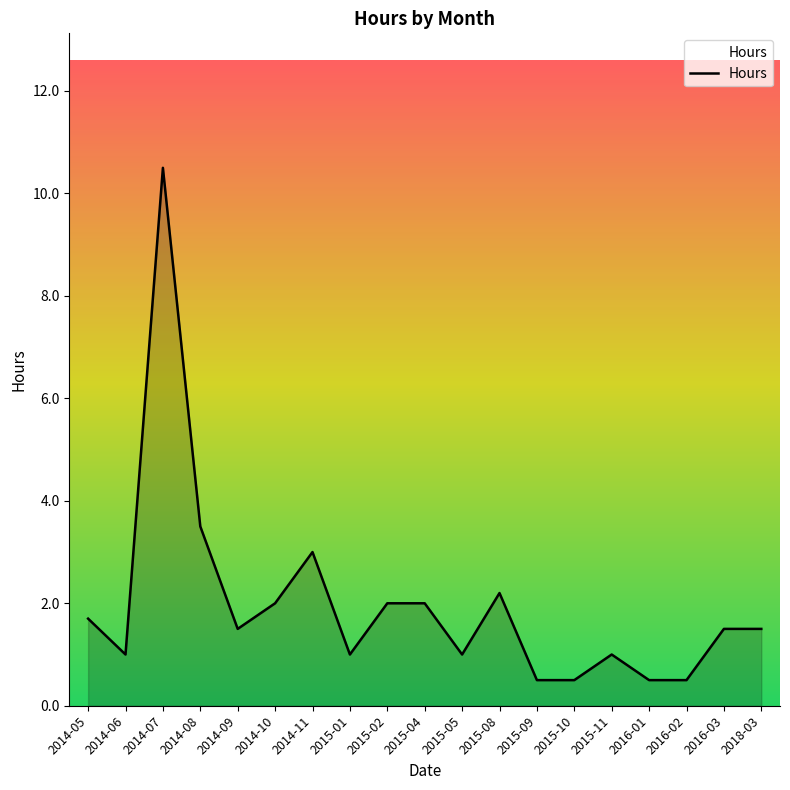

What is the difference between the maximum and minimum values?

10.0